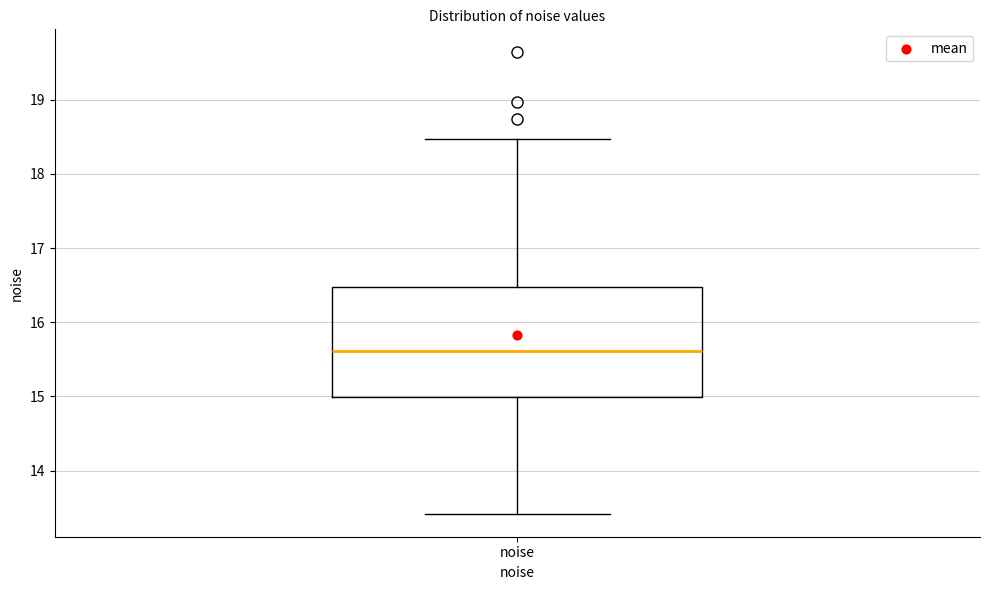

Transcribe this box plot: give where the median line is, the range the box spans, and where the two whiskers end, as read against the y-axis. The values are not printed on the chart, so give them approximately, as read against the axis.

median 15.6, box 15.0 to 16.5, whiskers 13.4 to 18.5